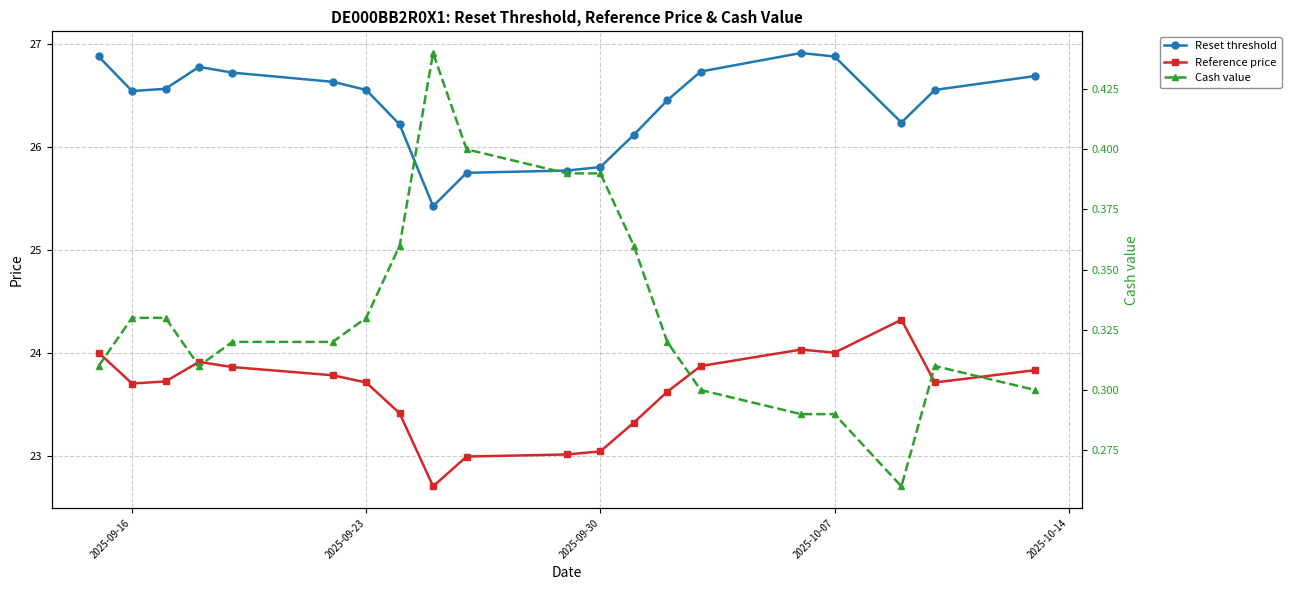

Is this an area chart (filled region under the line)?

No